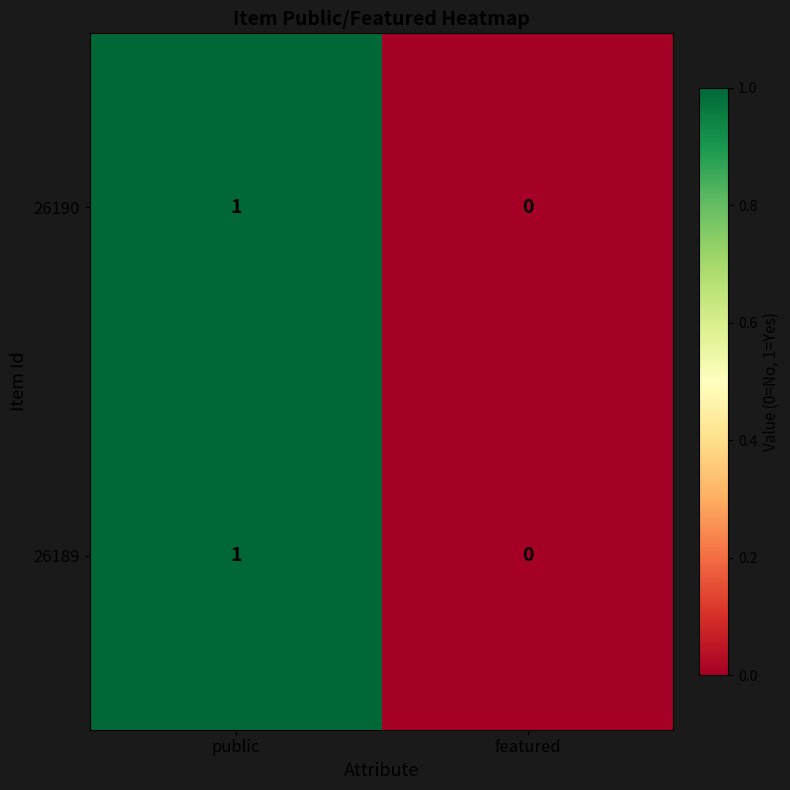

Reading left to right, what are all the values shown in this chart?

26190: public=1	featured=0
26189: public=1	featured=0